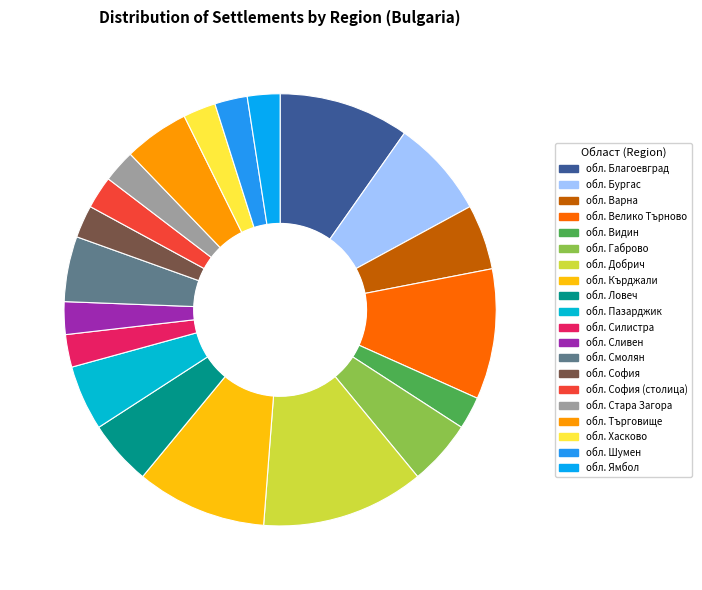

How many segments does this pie chart have?

20